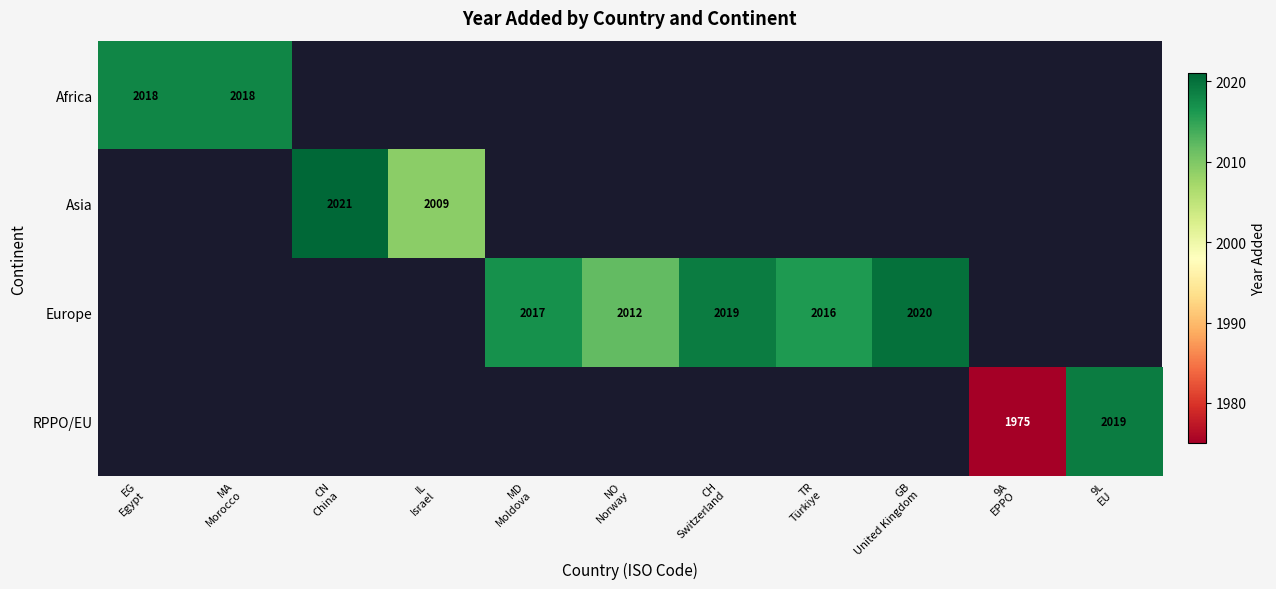

How many positive values does the RPPO/EU series have?

2